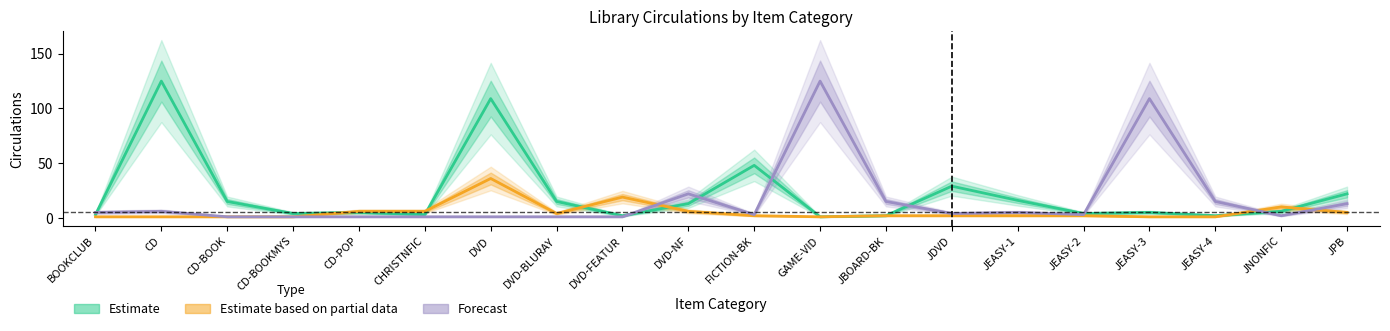

What is the total value across all series at CD-BOOKMYS?

6